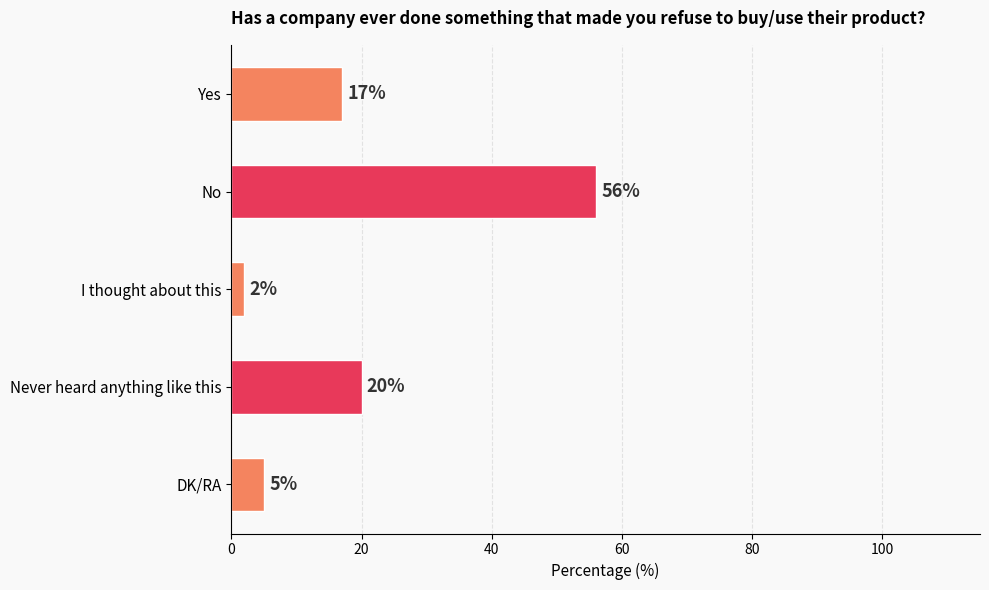

How many bars are there in total?

5